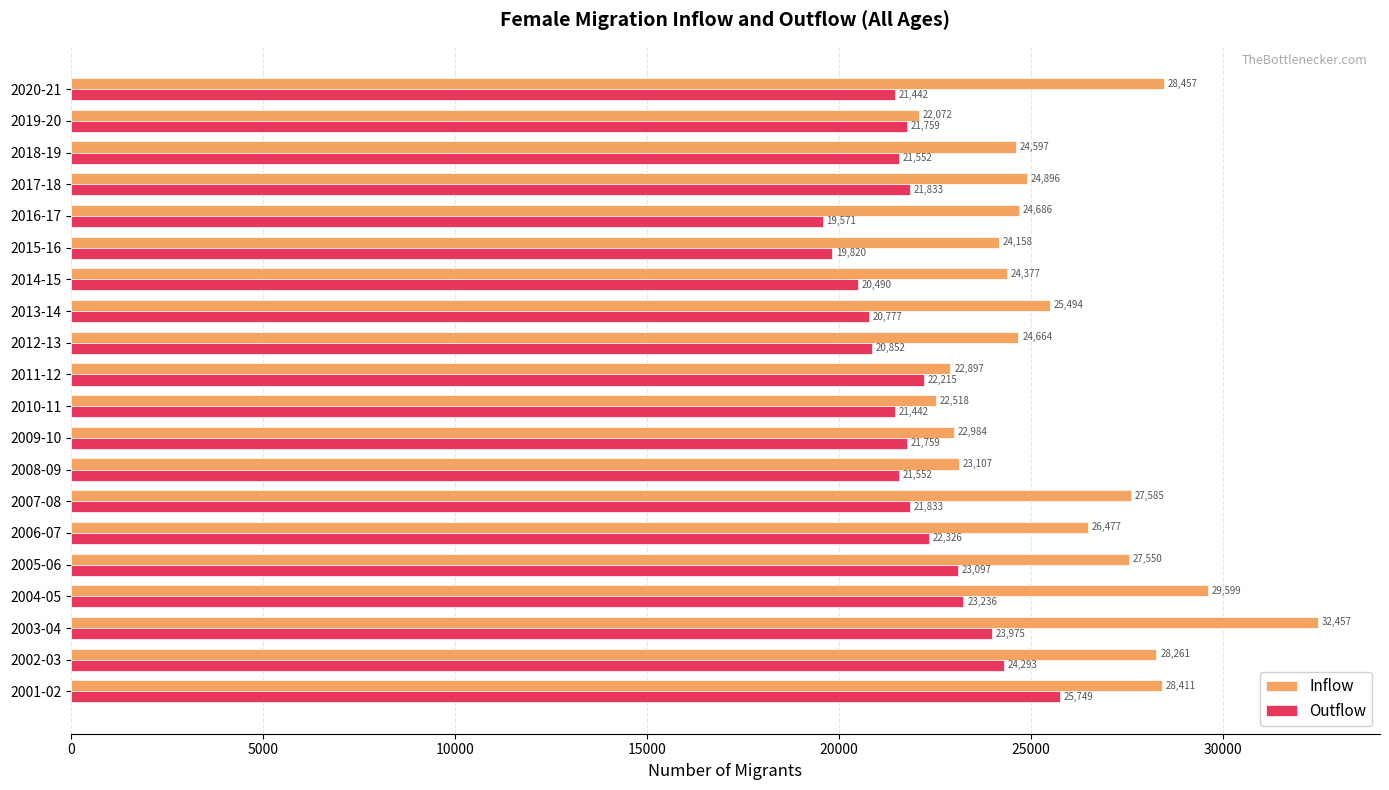

The value of Outflow at 2004-05 is 23236. True or false?

True